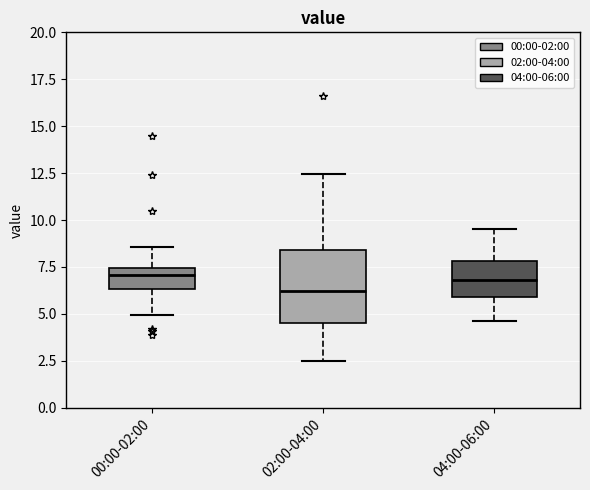

Which box is the tallest, from its lower edge to its upper edge?

02:00-04:00